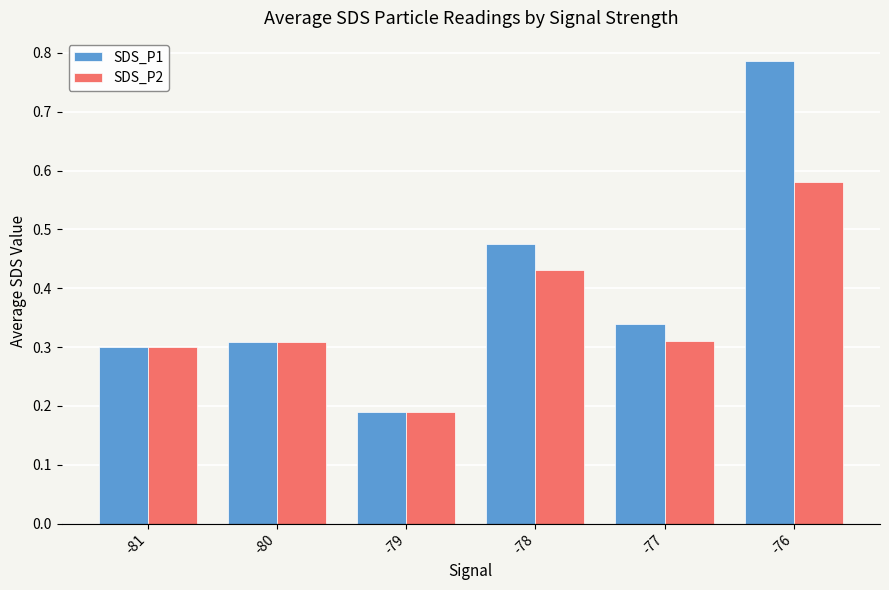

Is the value of SDS_P1 at -79 greater than the value of SDS_P2 at -81?

No